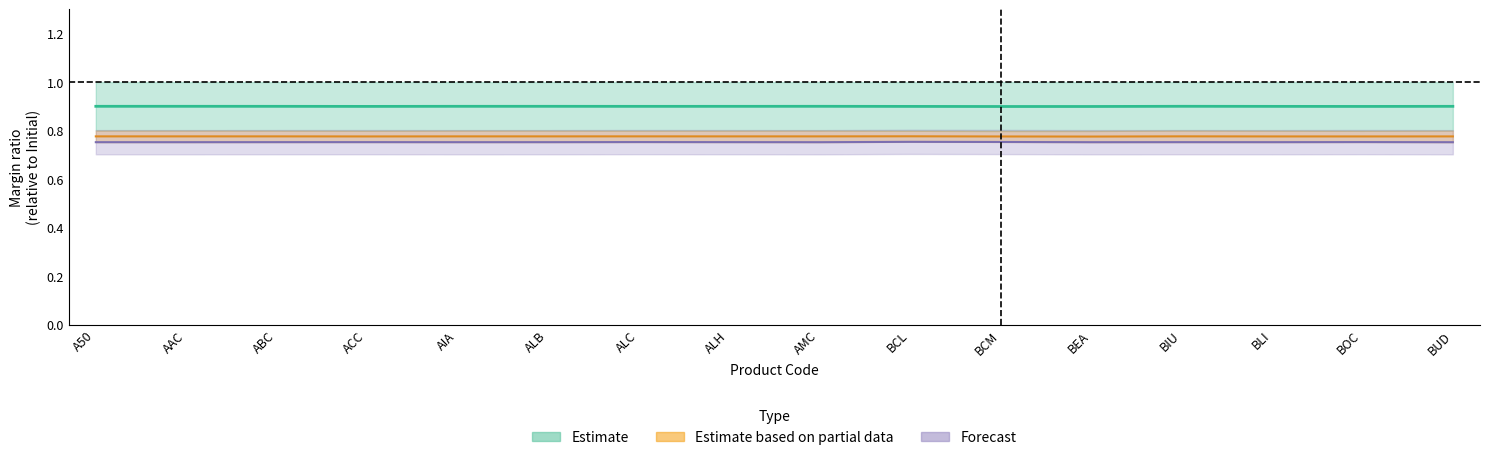

True or false: Estimate and Estimate based on partial data cross at least once.

False